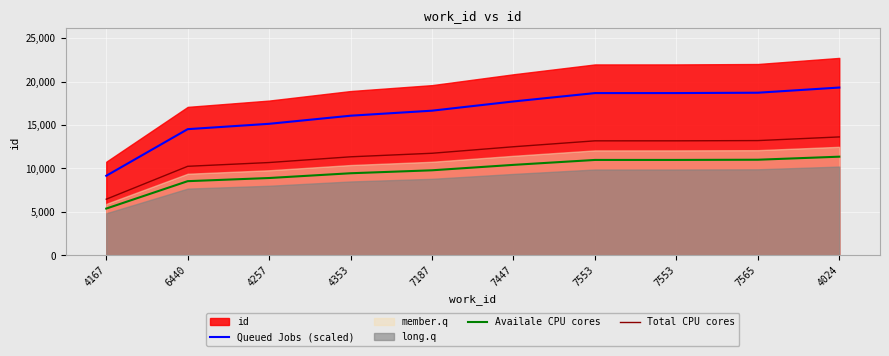

True or false: Availale CPU cores and Total CPU cores cross at least once.

False